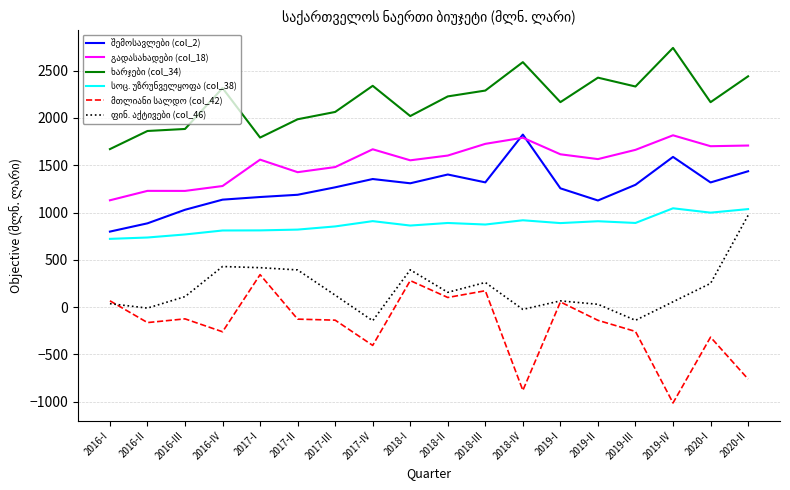

What is the minimum value shown in the chart?

-1012.2